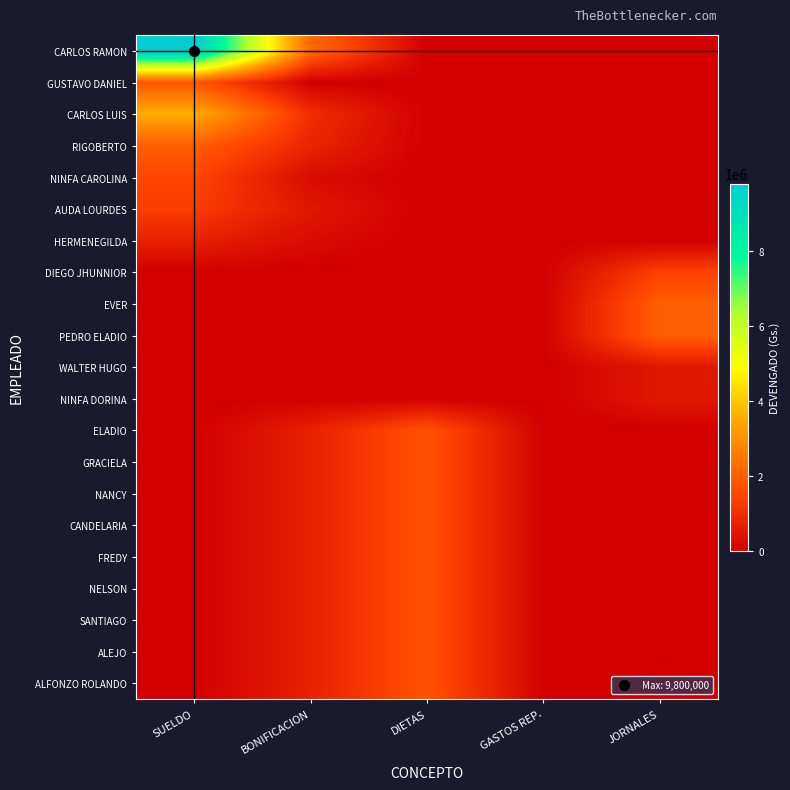

What is the maximum value shown in the chart?

9800000